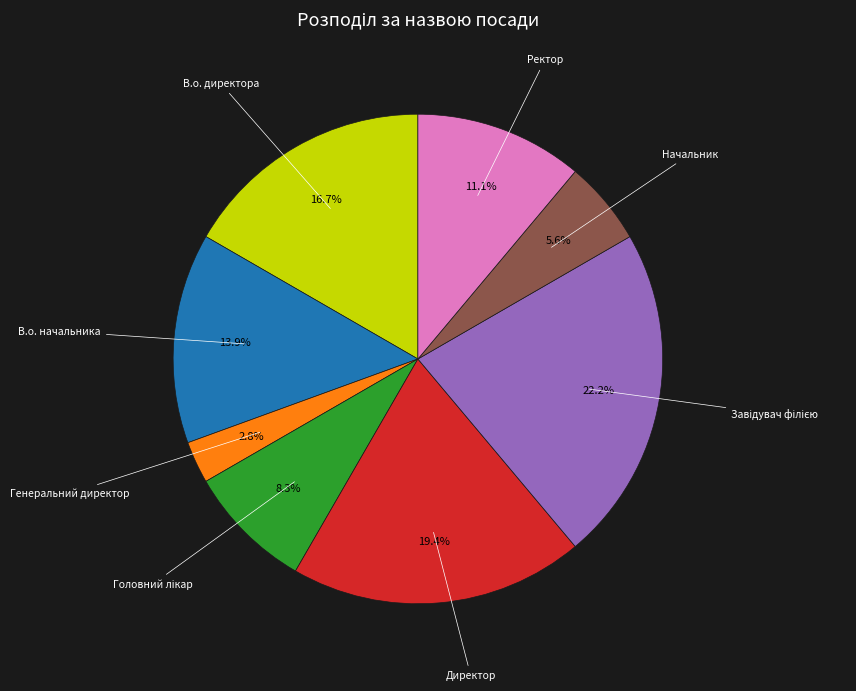

Does any single category account for the majority?

No